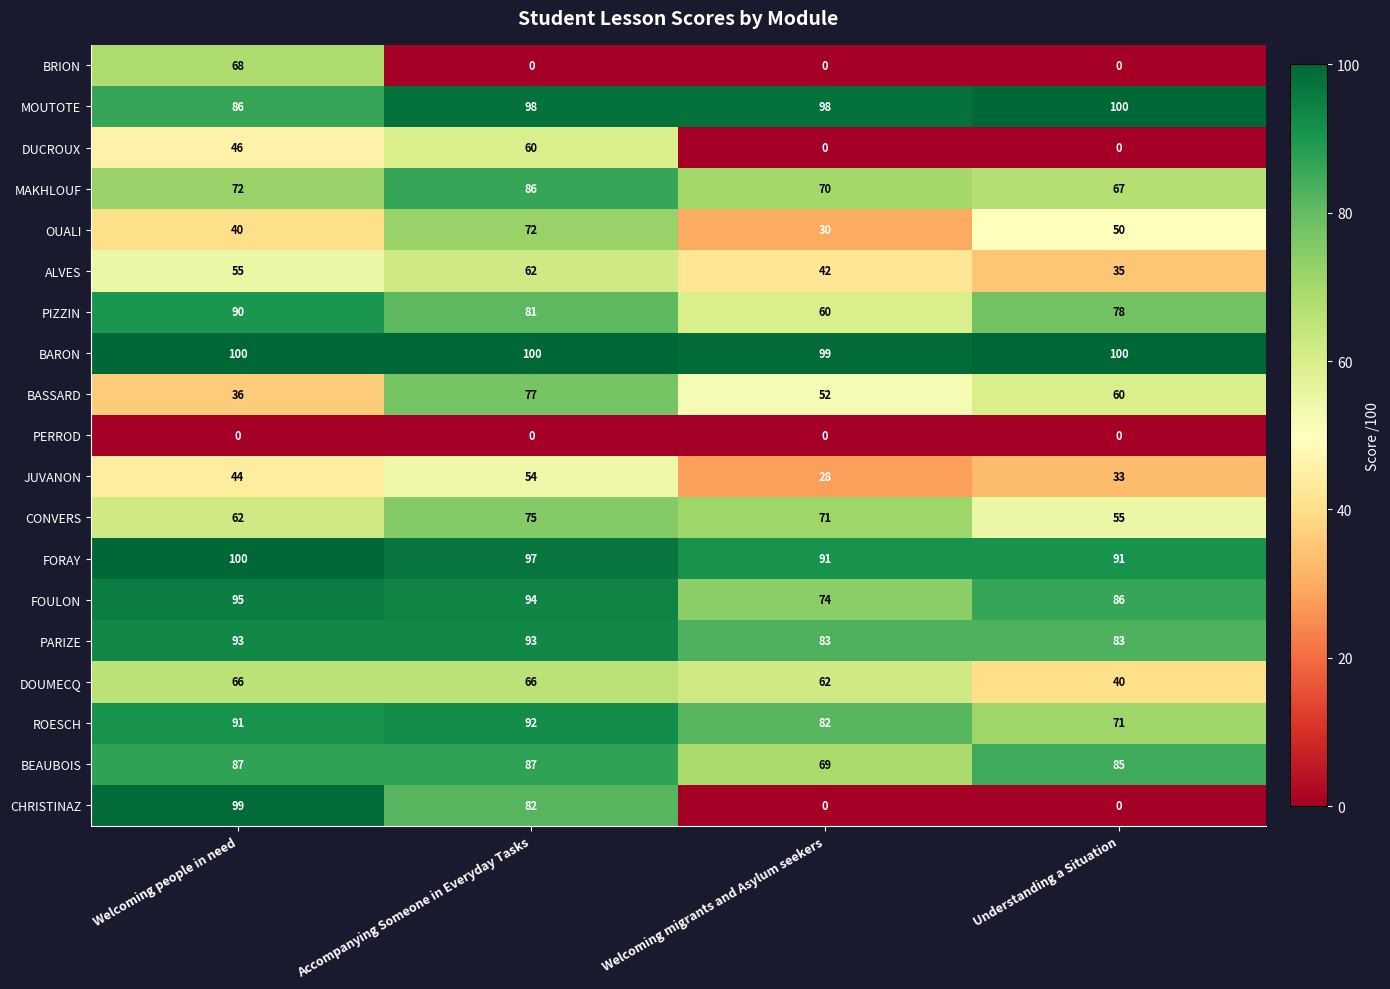

What is the approximate value of MOUTOTE at Welcoming people in need?

86